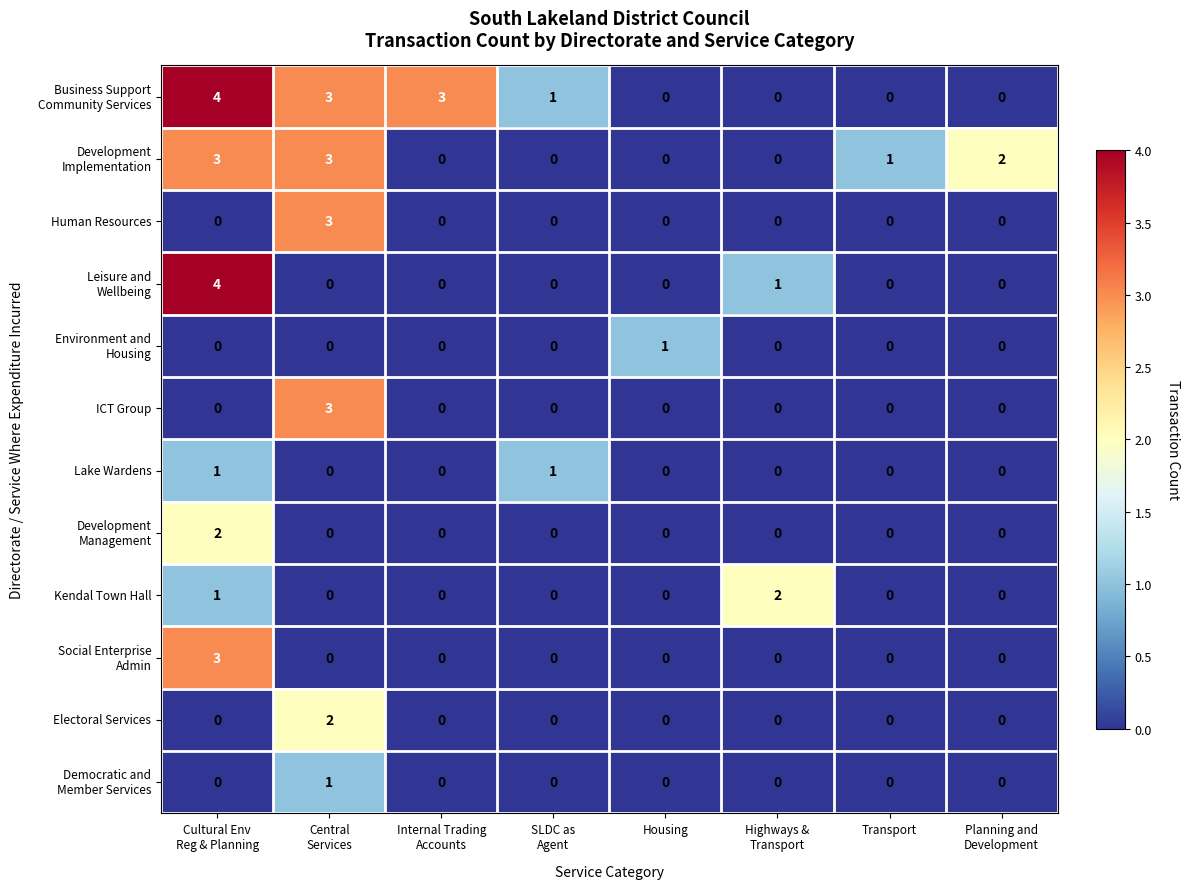

What is the greatest value displayed?

4